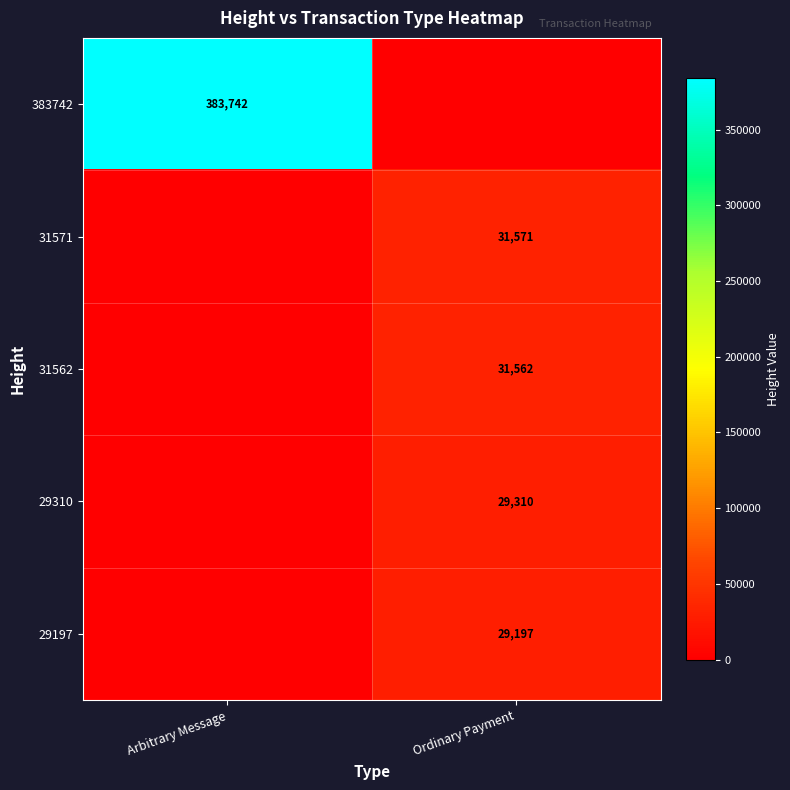

True or false: 31562 has a value of 31562 at Ordinary Payment.

True